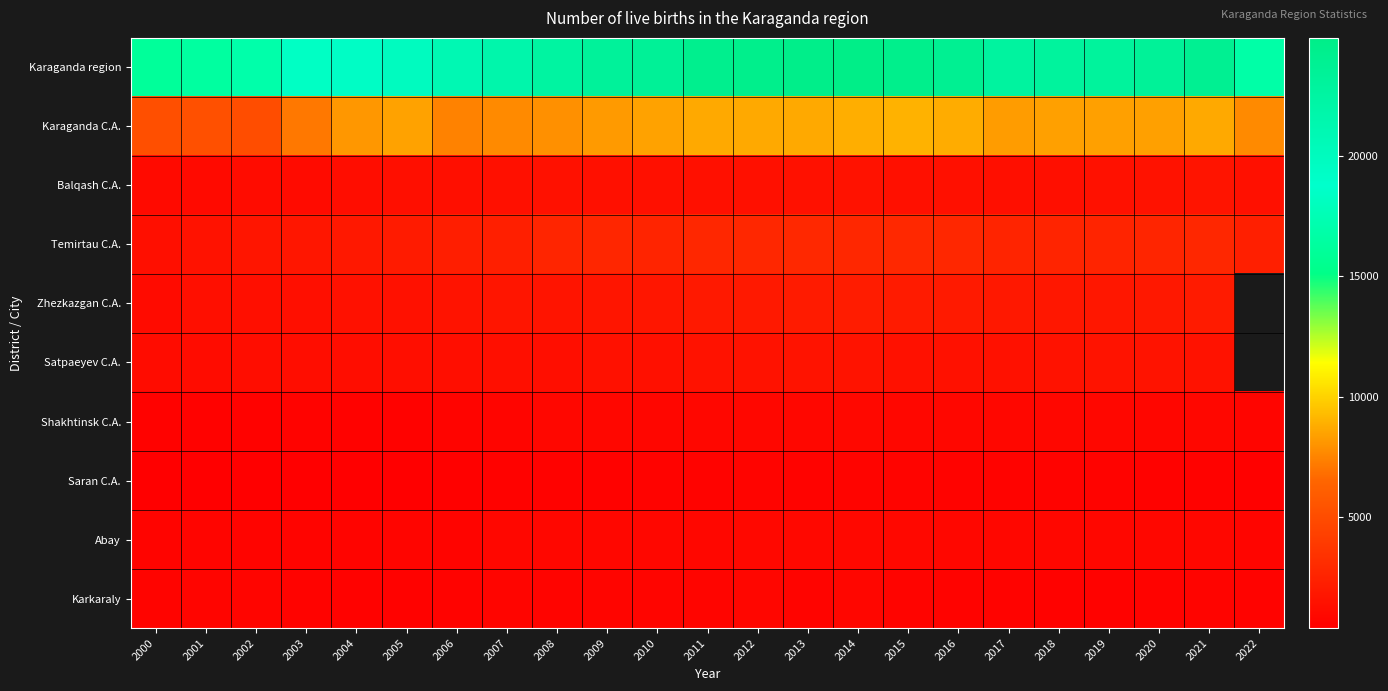

At how many categories does at least one series exceed 5116?

23